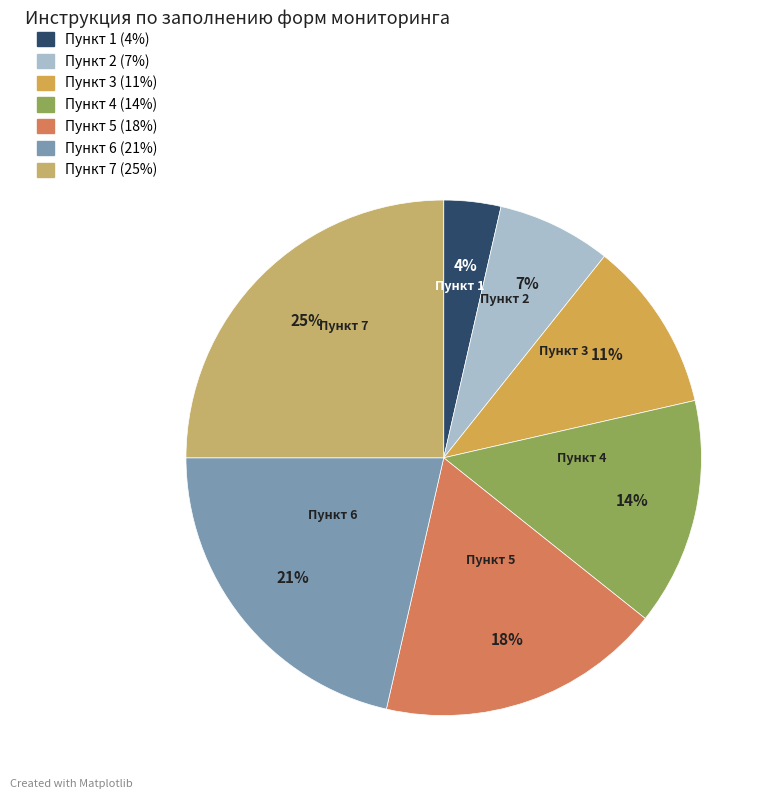

Count the number of slices in the pie.

7